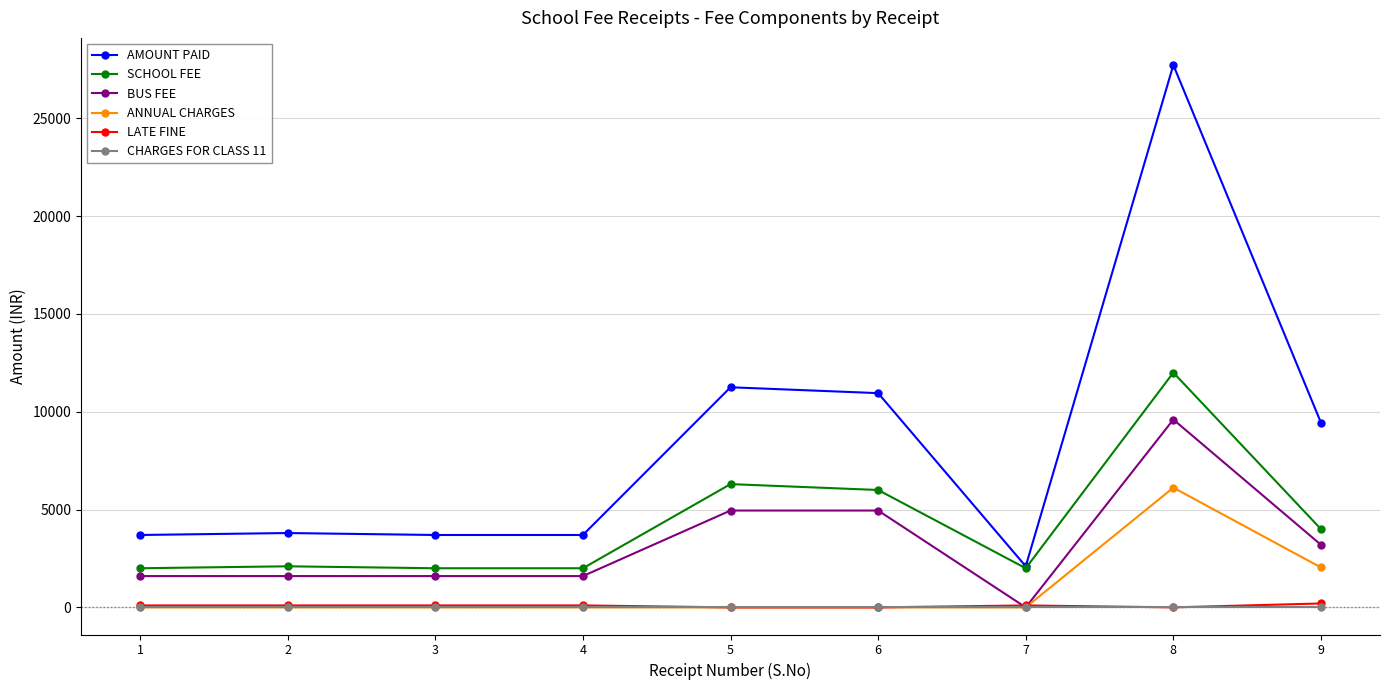

What is the spread (max minus min) of values at 8?

27720